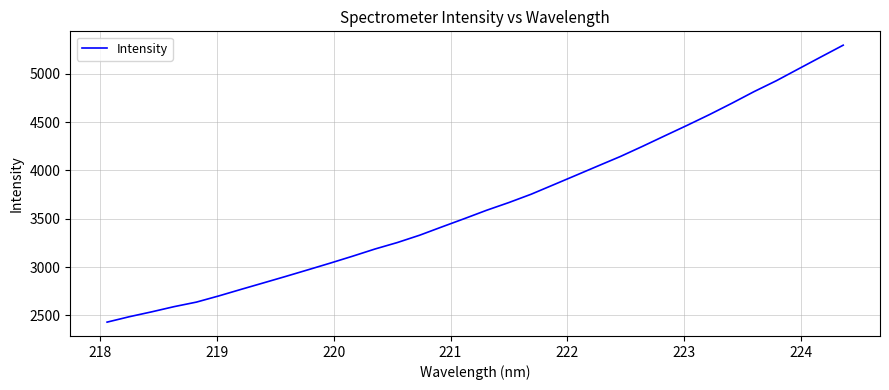

Does the chart have visible grid lines?

Yes